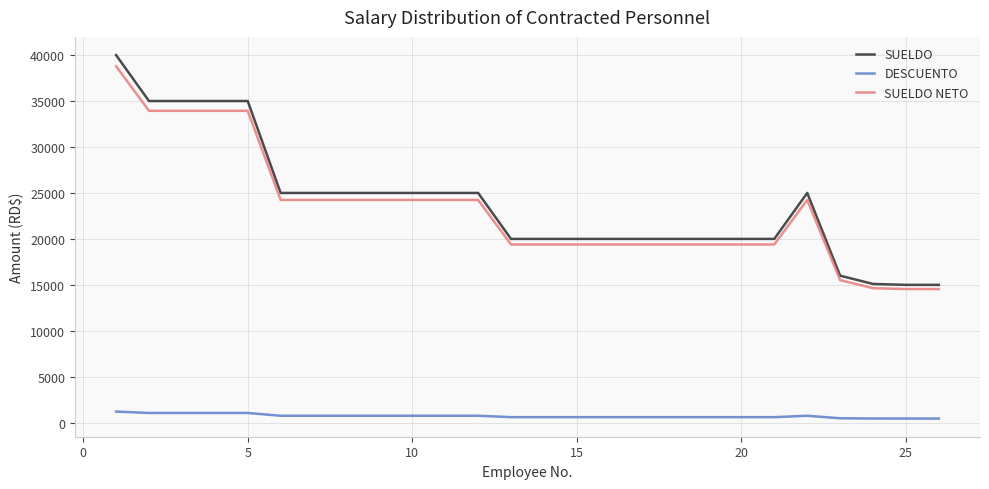

What is the lowest value of the SUELDO series?

15000.0